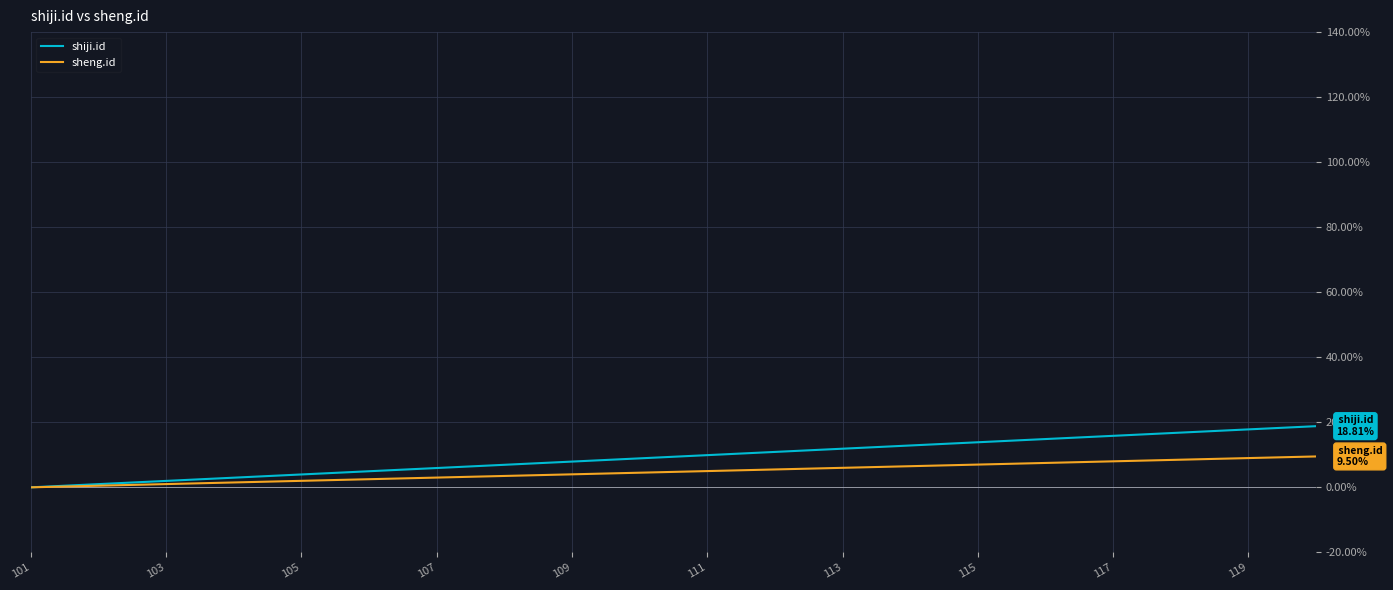

Rank the series by their maximum value, from highest to lowest.

shiji.id, sheng.id